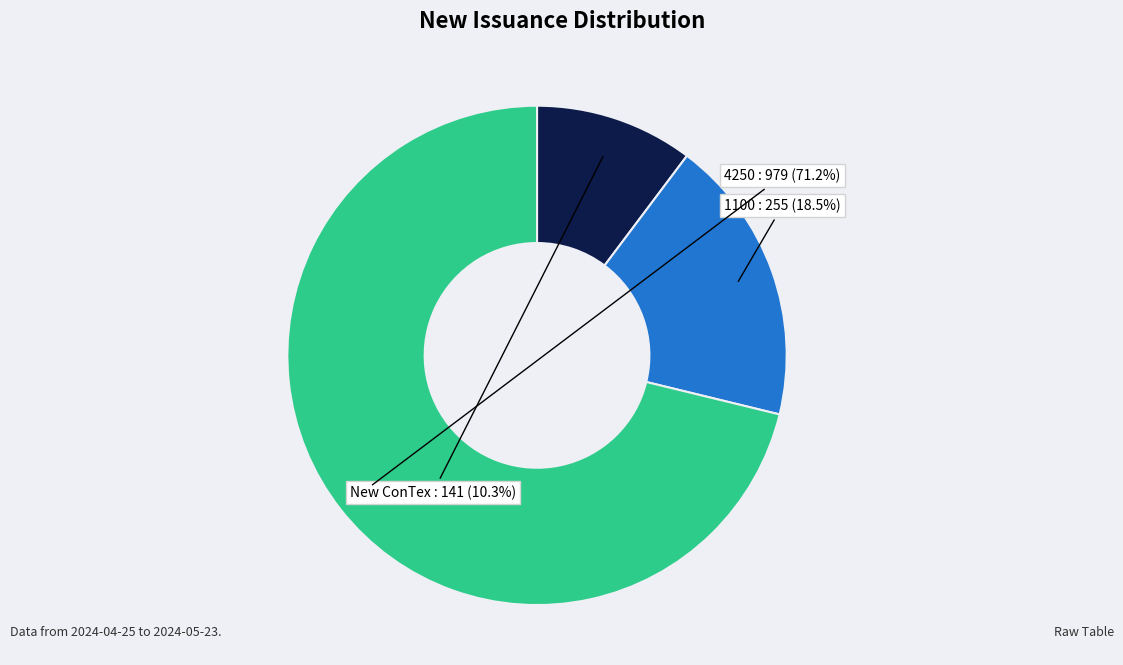

Does New ConTex represent more than half of the total?

No